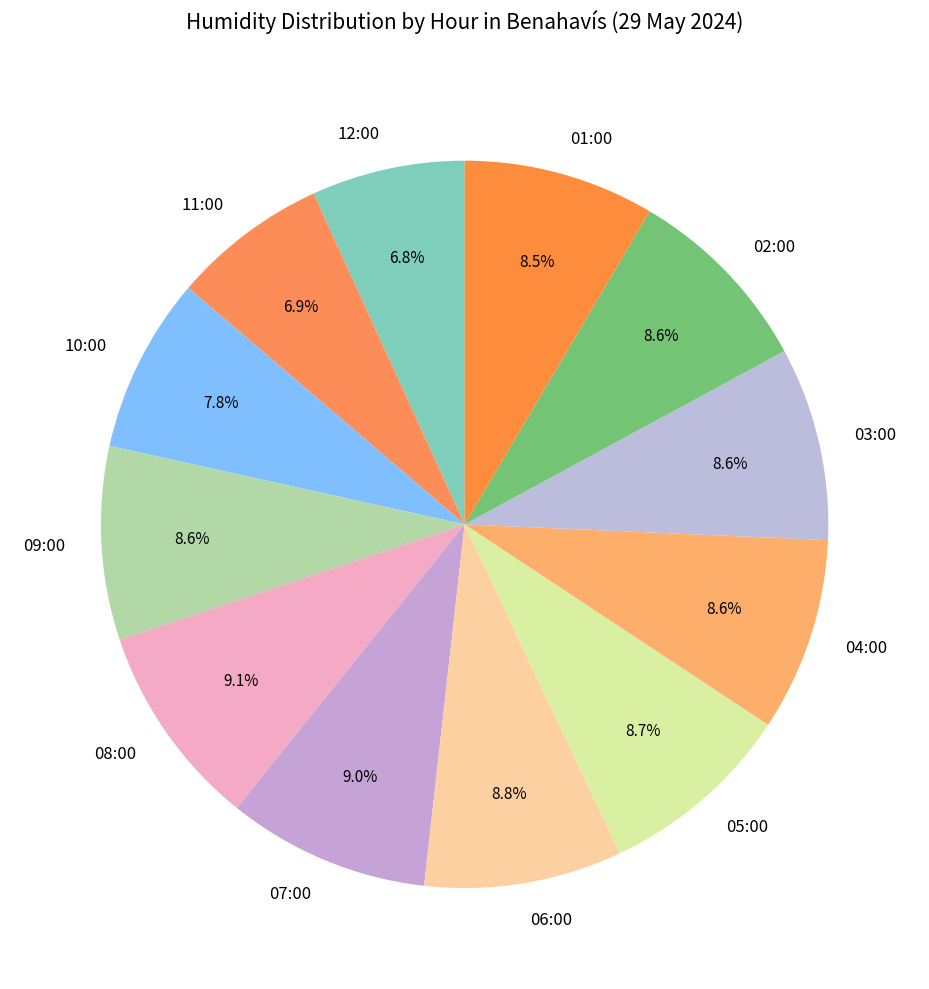

To the nearest percent, what portion does 09:00 represent?

9%